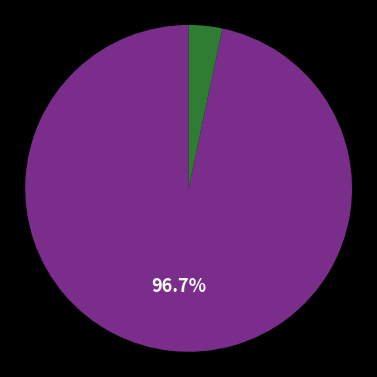

Does any single category account for the majority?

Yes